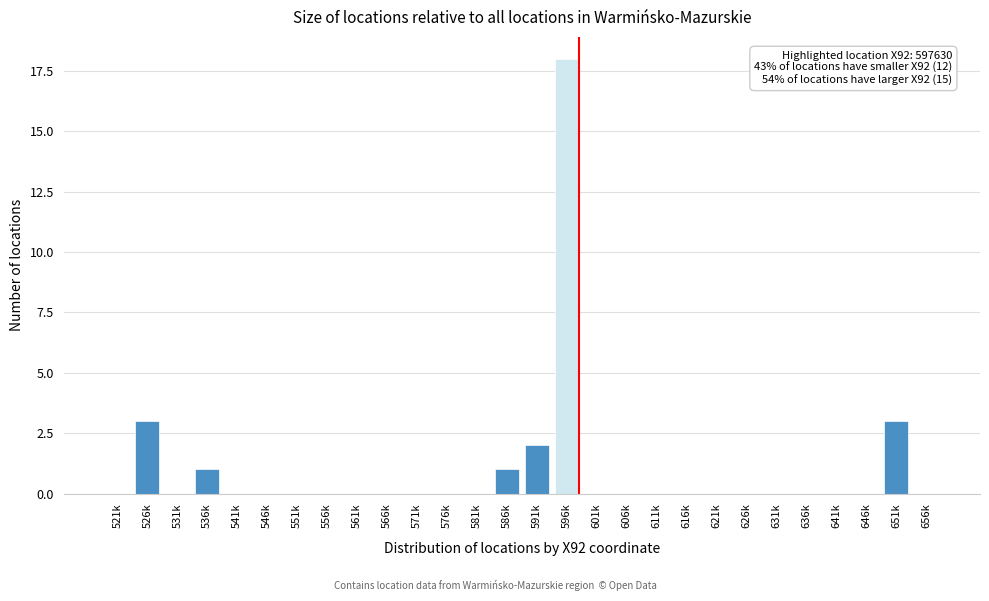

Reading left to right, extract all data points from this chart.

521k=0	526k=3	531k=0	536k=1	541k=0	546k=0	551k=0	556k=0	561k=0	566k=0	571k=0	576k=0	581k=0	586k=1	591k=2	596k=18	601k=0	606k=0	611k=0	616k=0	621k=0	626k=0	631k=0	636k=0	641k=0	646k=0	651k=3	656k=0